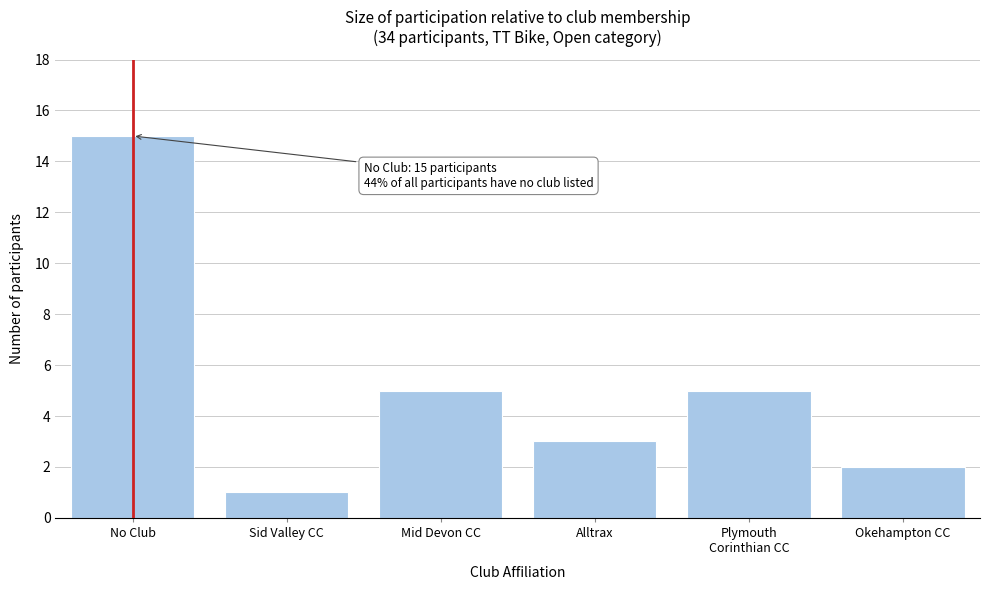

Reading left to right, what are all the values shown in this chart?

15	1	5	3	5	2